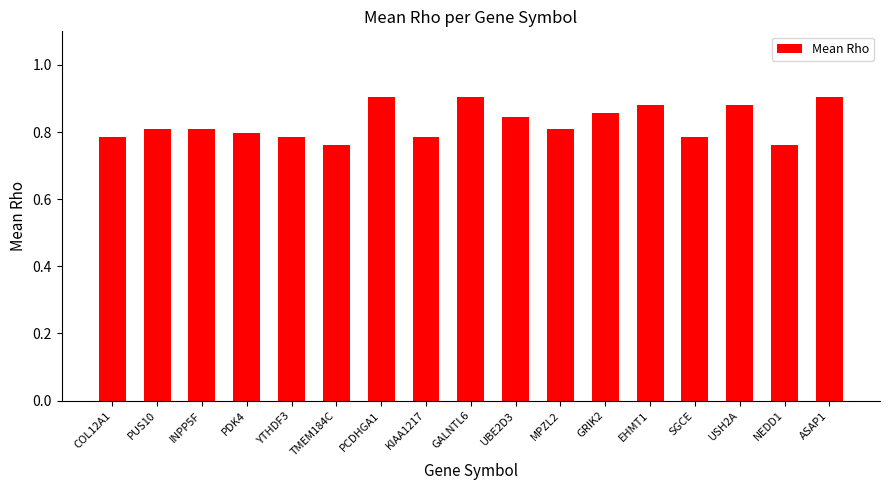

True or false: the data shows 1.5 at GALNTL6.

False